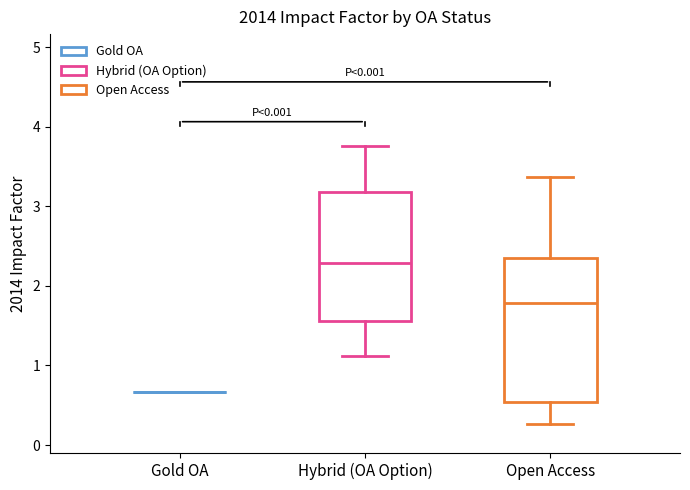

Reading left to right, transcribe this box plot: for each box, give where its median line is, the range the box spans, and where its two whiskers end, as read against the y-axis. The values are not printed on the chart, so give them approximately, as read against the axis.

Gold OA: box collapsed to a line at 0.7, whiskers 0.7 to 0.7
Hybrid (OA Option): median 2.3, box 1.6 to 3.2, whiskers 1.1 to 3.8
Open Access: median 1.8, box 0.5 to 2.3, whiskers 0.3 to 3.4